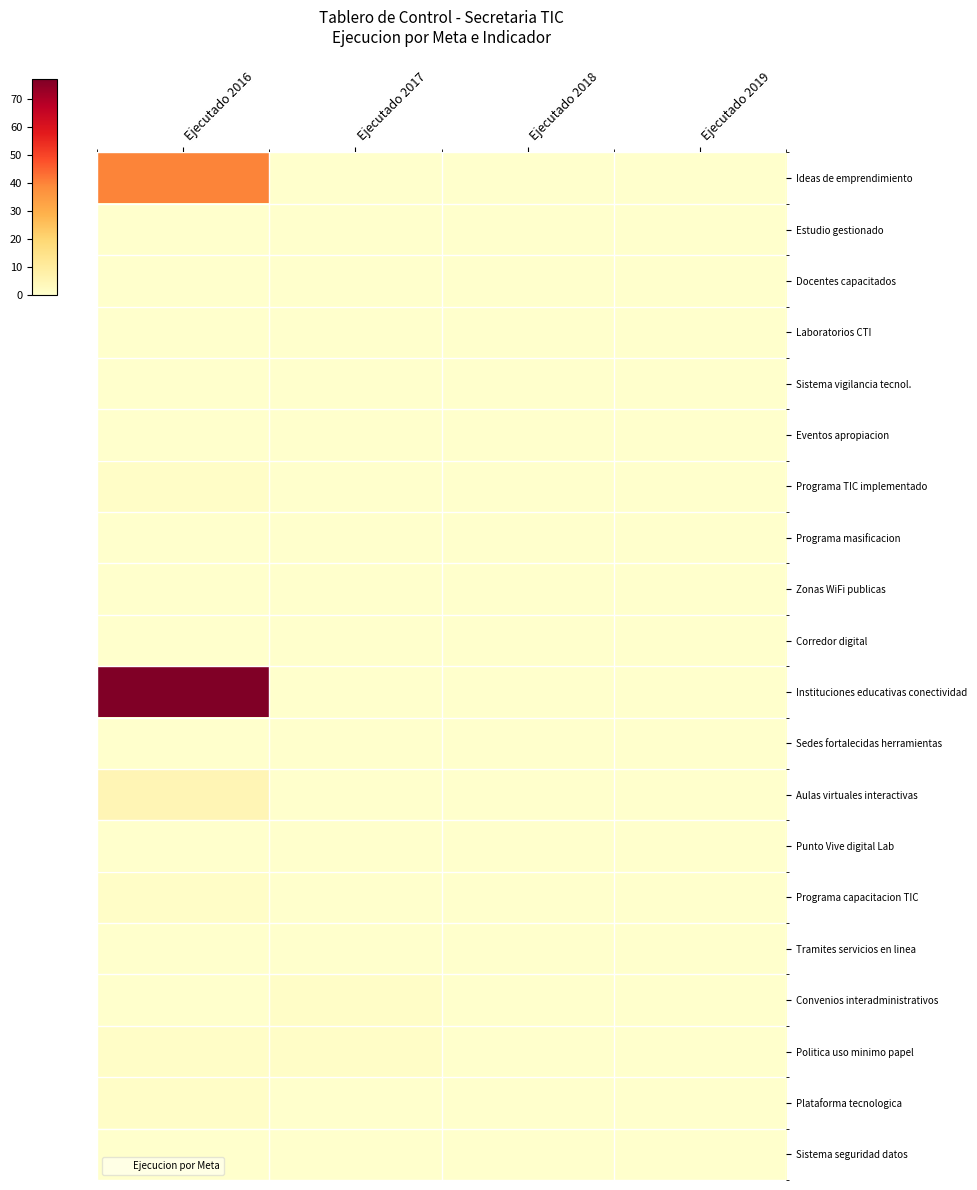

How many data points does each series have?

4